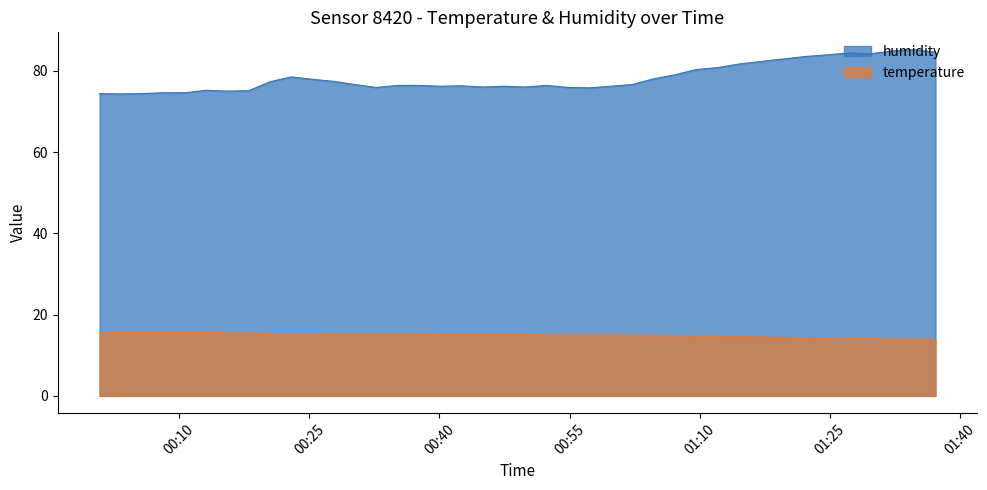

What is the value of the humidity point at the 35th from the left?

83.9